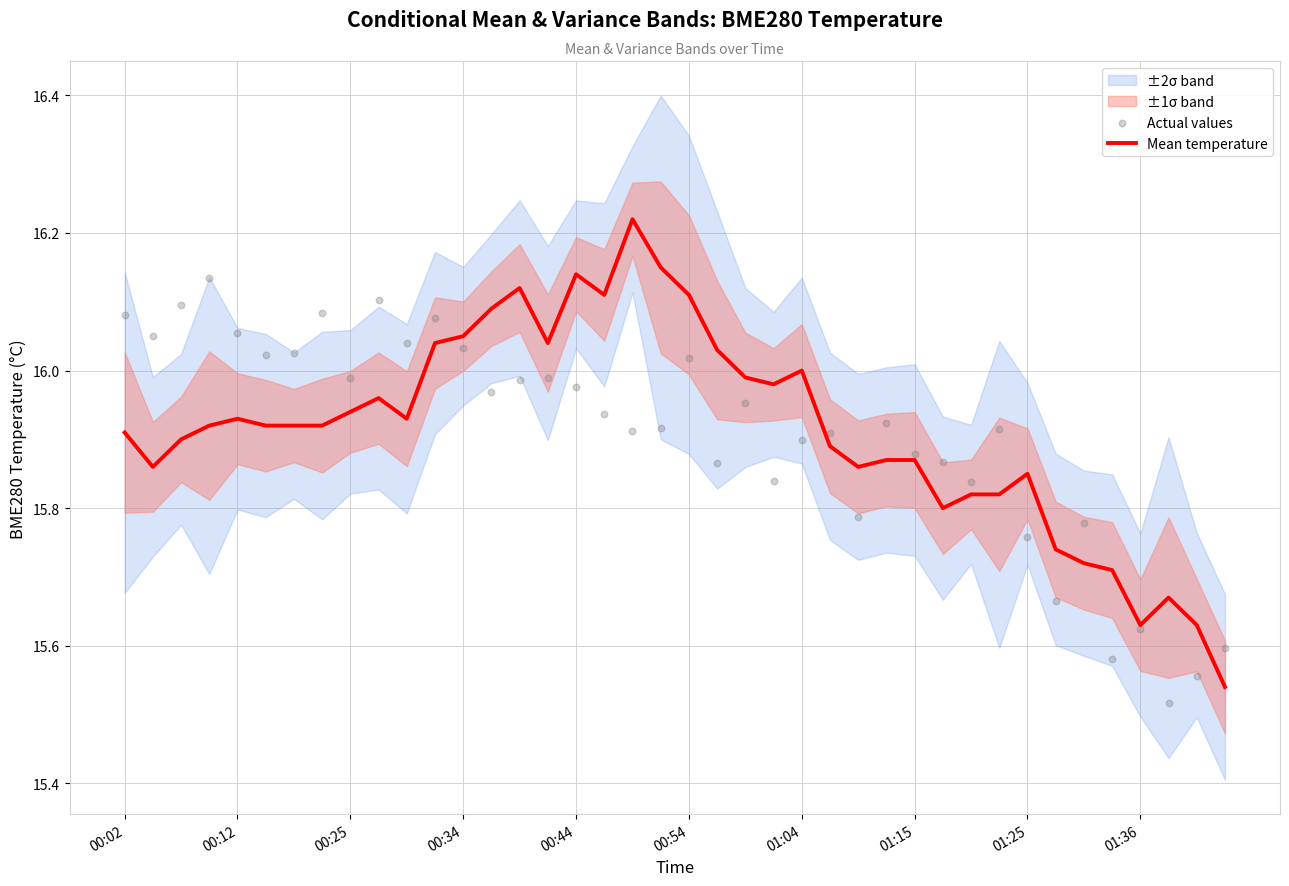

The value of Mean temperature at 00:02 is 3.7. True or false?

False